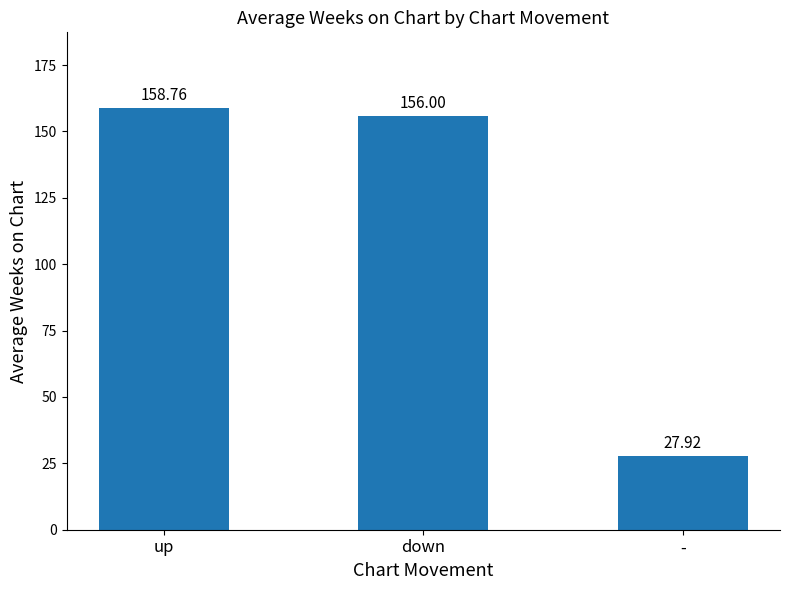

True or false: the data shows 156.0 at down.

True